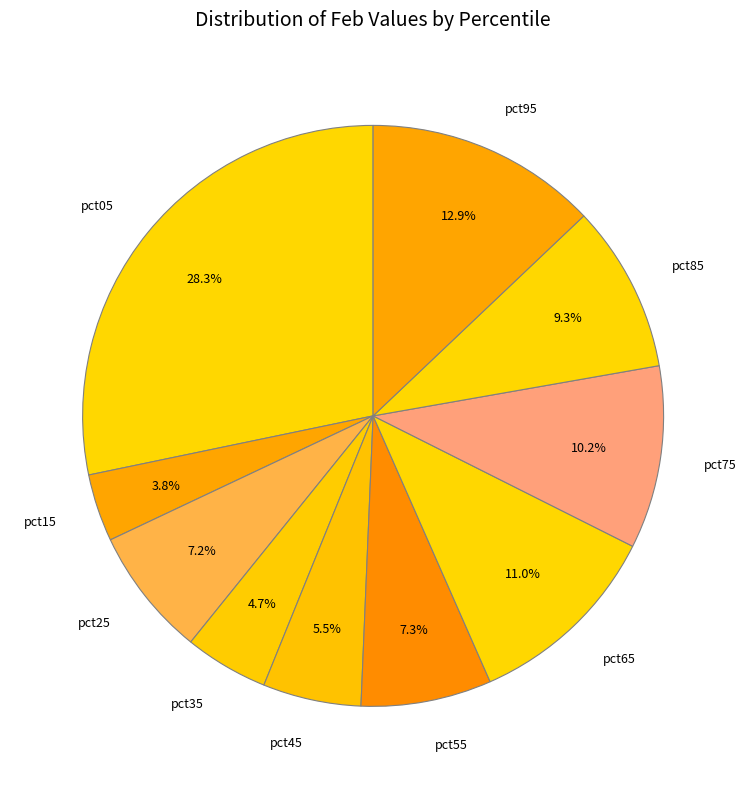

Which slice is the smallest?

pct15